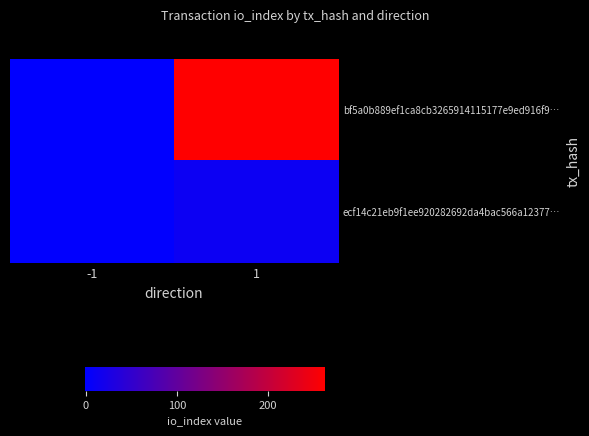

What is the difference between the highest and lowest values at 1?

251